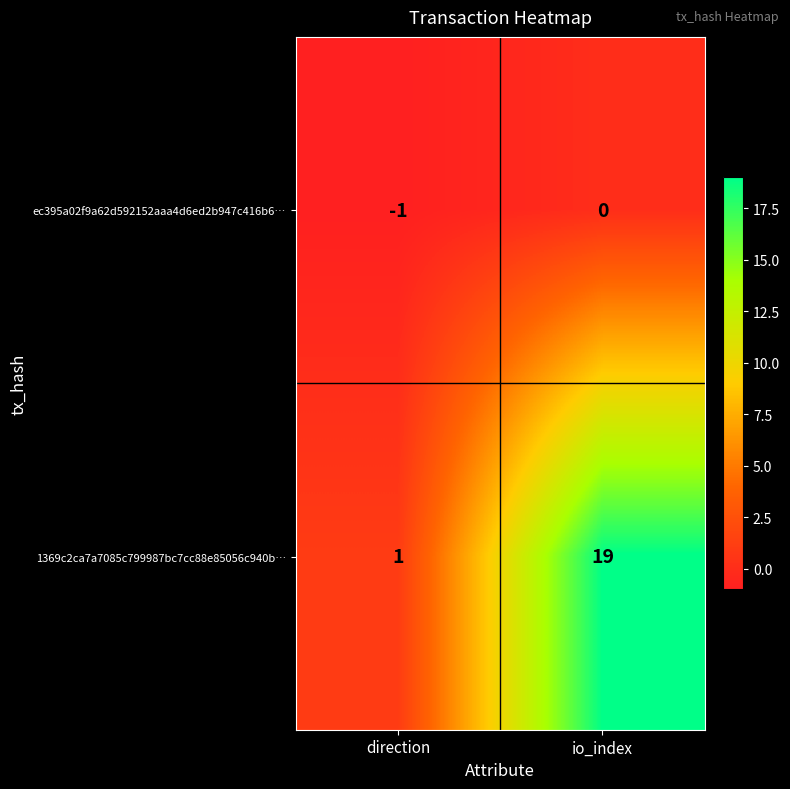

At which category does the chart reach its minimum across all series?

direction